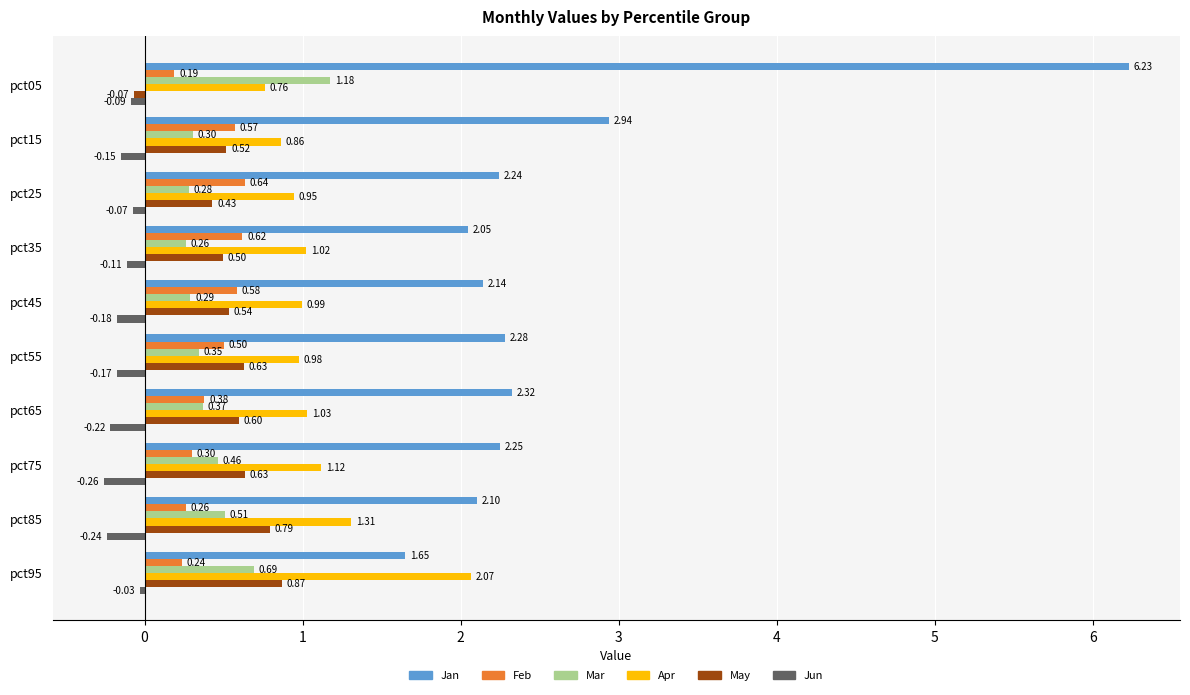

What is the sum of all May values?

5.4